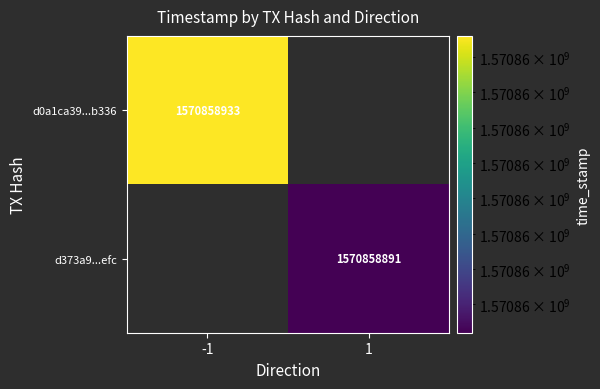

At time_stamp, list the series in order from smallest to largest.

d373a9dfc3983ad9b4e2b3a1ee741c61c6f7efc, d0a1ca39b497d96527ab997f9f4009a4ac9b336